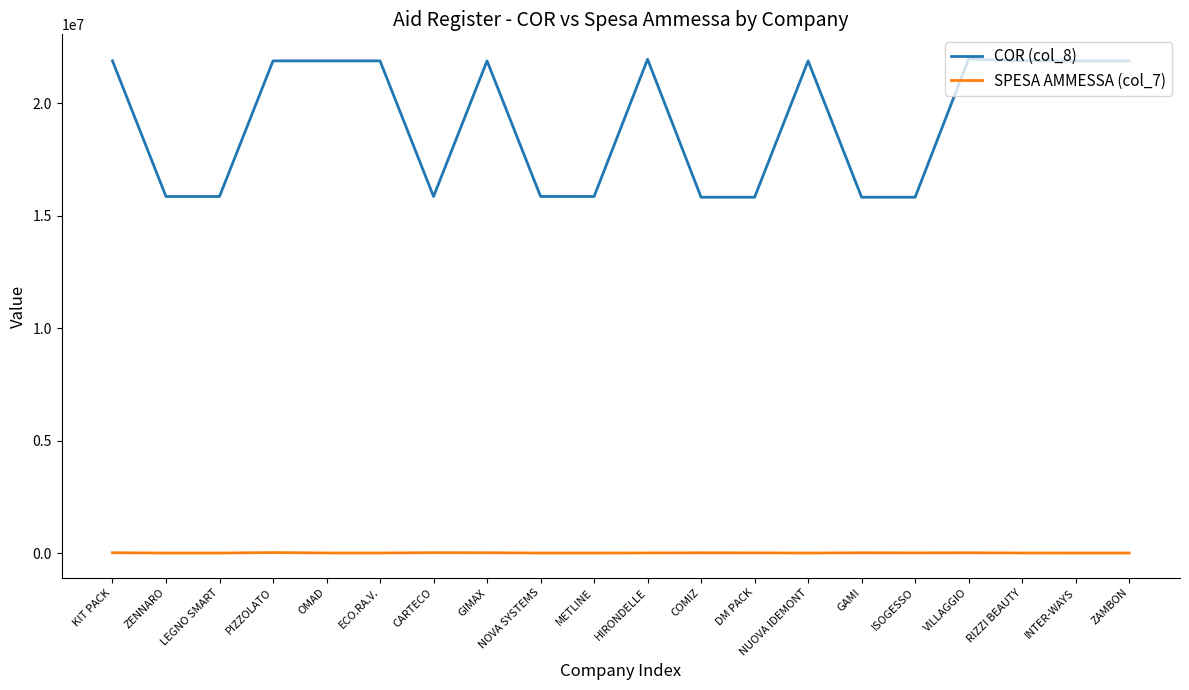

Which series has the largest range (max minus min)?

COR (col_8)